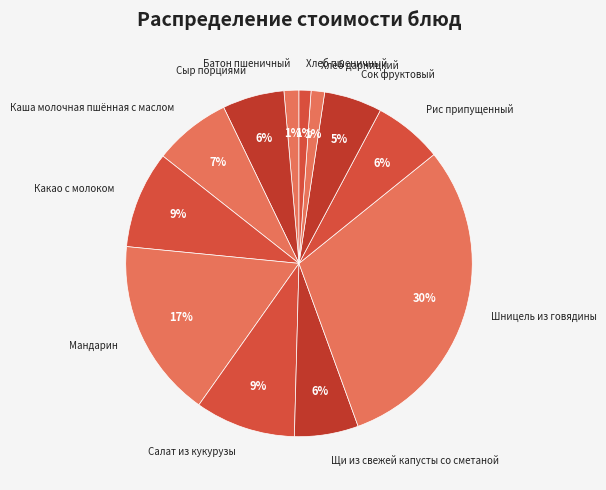

How many slices are in this pie chart?

12